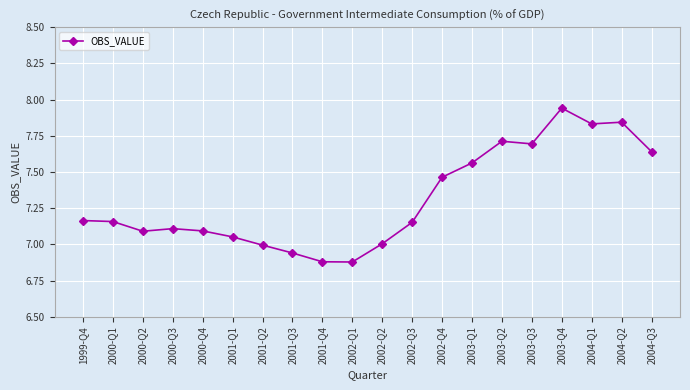

What is the difference between the second highest and minimum values?

1.0